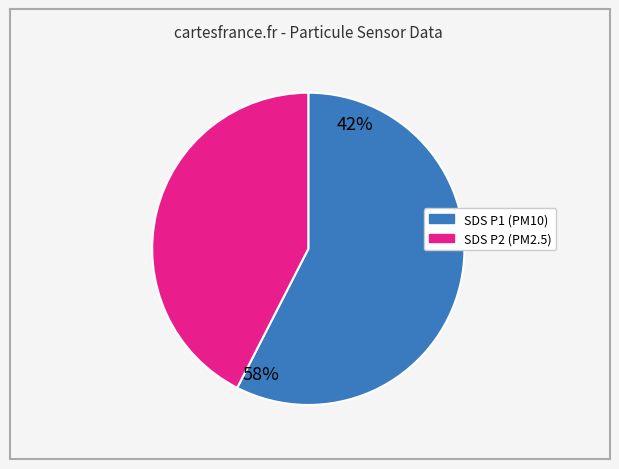

How many slices are in this pie chart?

2